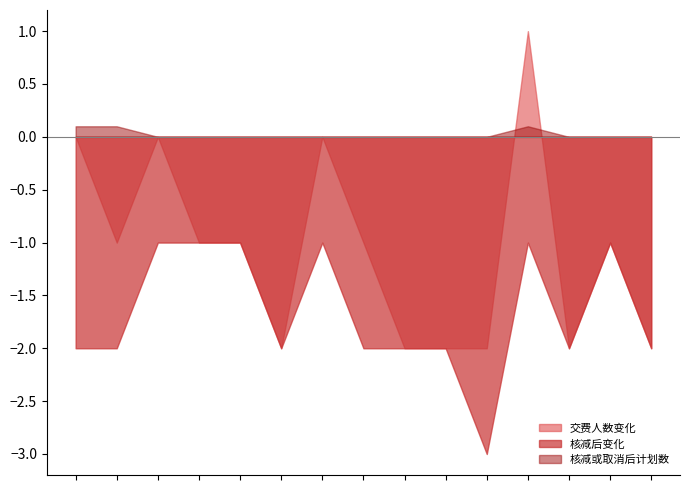

What is the greatest value displayed?

1.0